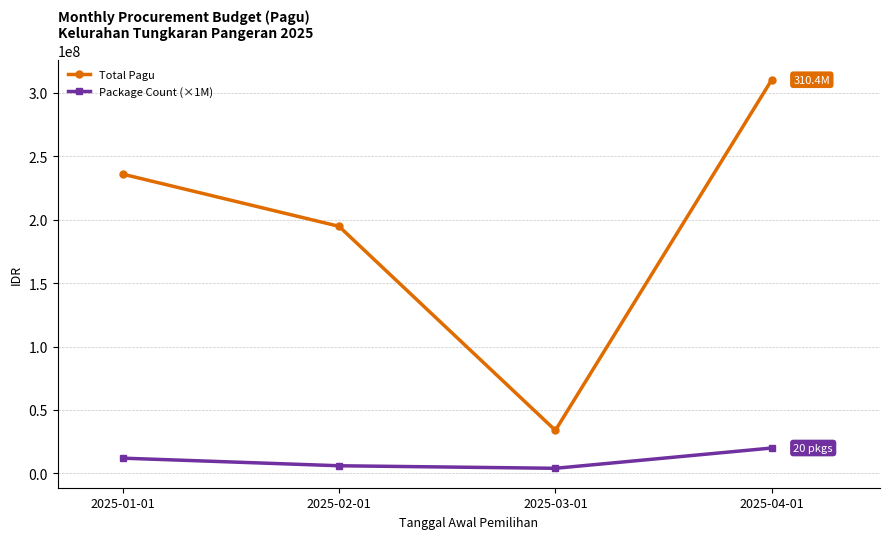

Between 2025-01-01 and 2025-03-01, which series saw the biggest shift?

Total Pagu